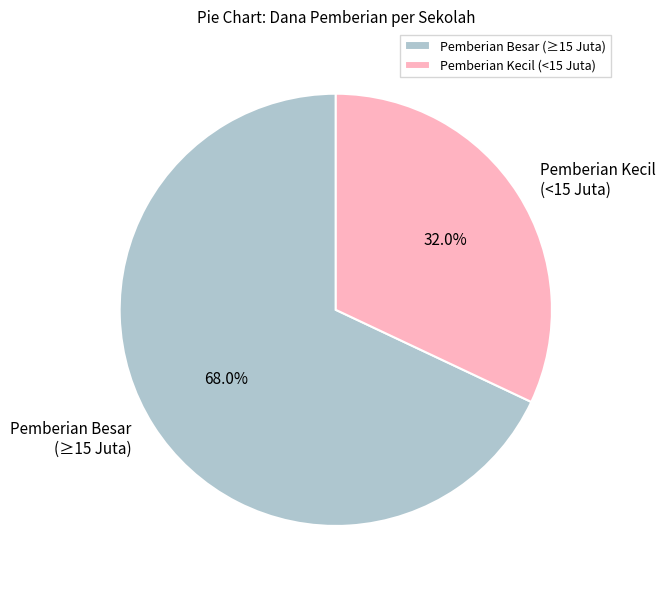

What is the ratio of the value at Pemberian Besar (≥15 Juta) to the value at Pemberian Kecil (<15 Juta)?

2.1